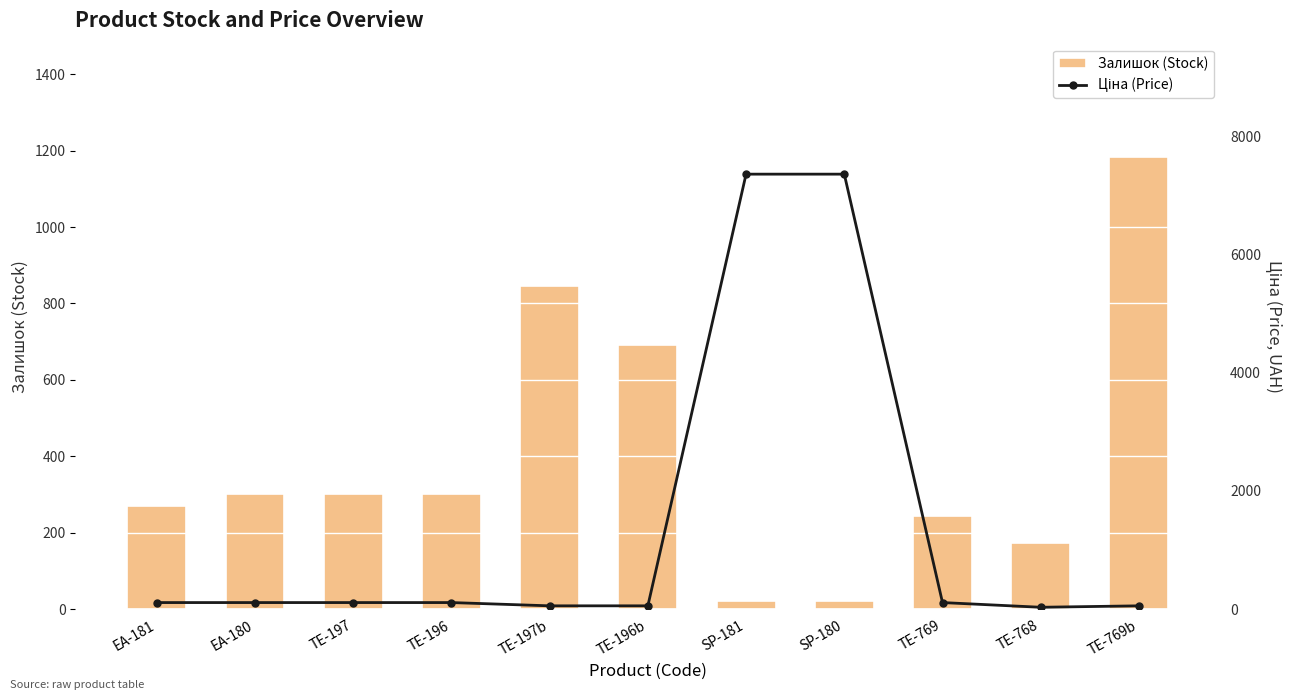

Reading right to left, what are all the values shown in this chart?

Залишок (Stock): 1184.0	173.0	244.0	21.0	20.0	690.0	845.0	300.0	300.0	300.0	270.0
Ціна (Price): 55.3	30.9	110.5	7360.2	7360.2	55.3	55.3	110.5	110.5	110.5	110.5